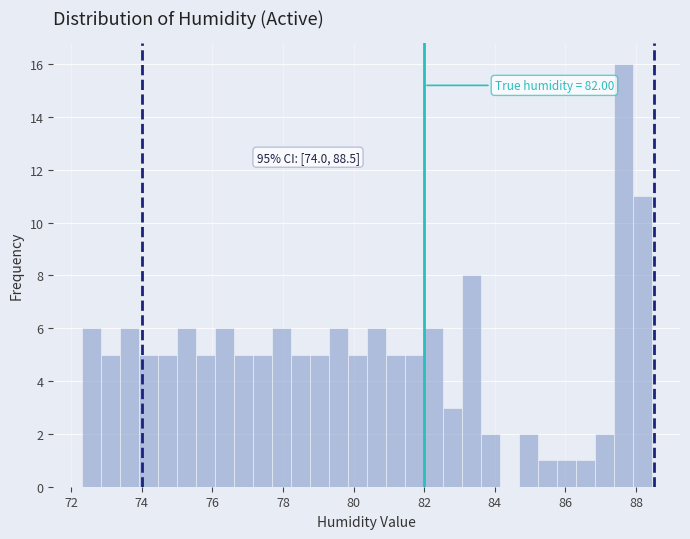

Read against the x-axis, roughly where is the centre of the tallest bar?

87.6